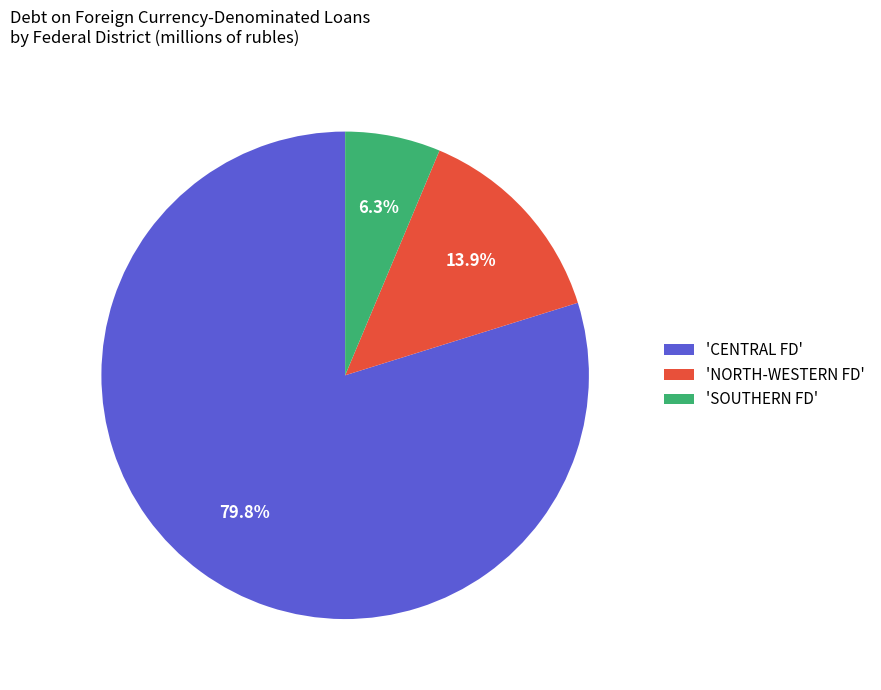

What is the ratio of the value at 'NORTH-WESTERN FD' to the value at 'SOUTHERN FD'?

2.2